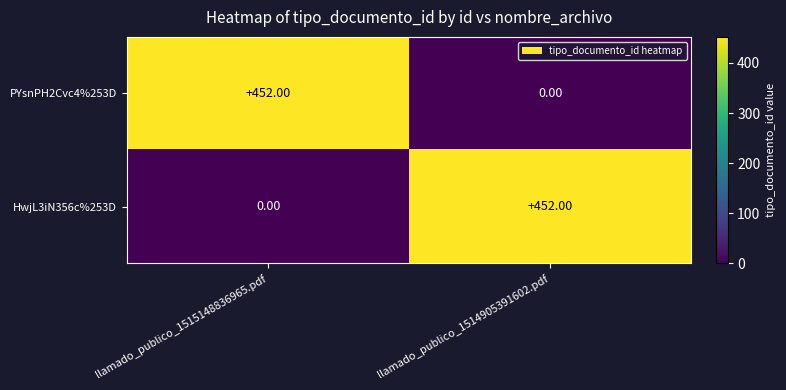

What is the difference between the highest and lowest values at llamado_publico_1514905391602.pdf?

452